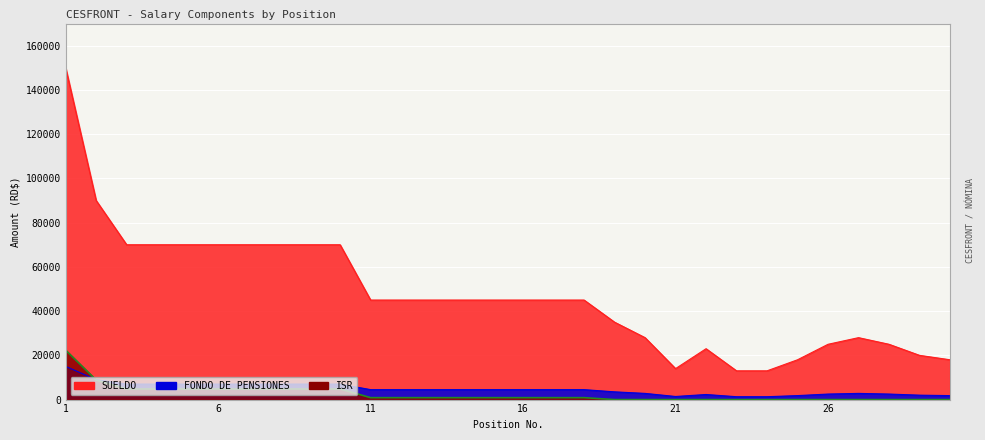

How many interior local valleys does the SUELDO series have?

1